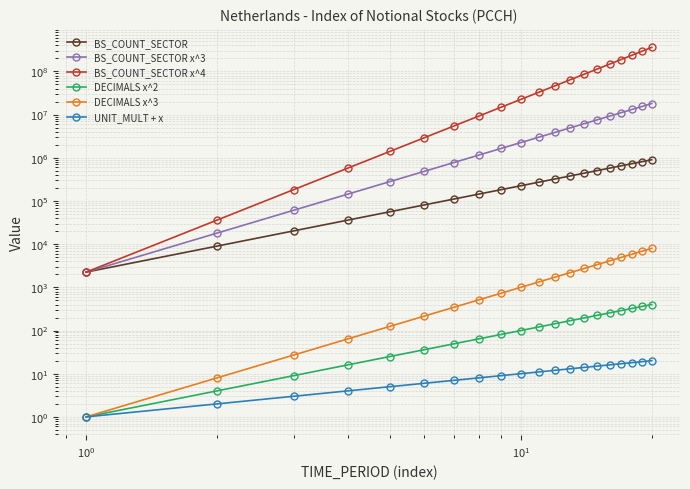

Which series has the largest total across all categories?

BS_COUNT_SECTOR x^4